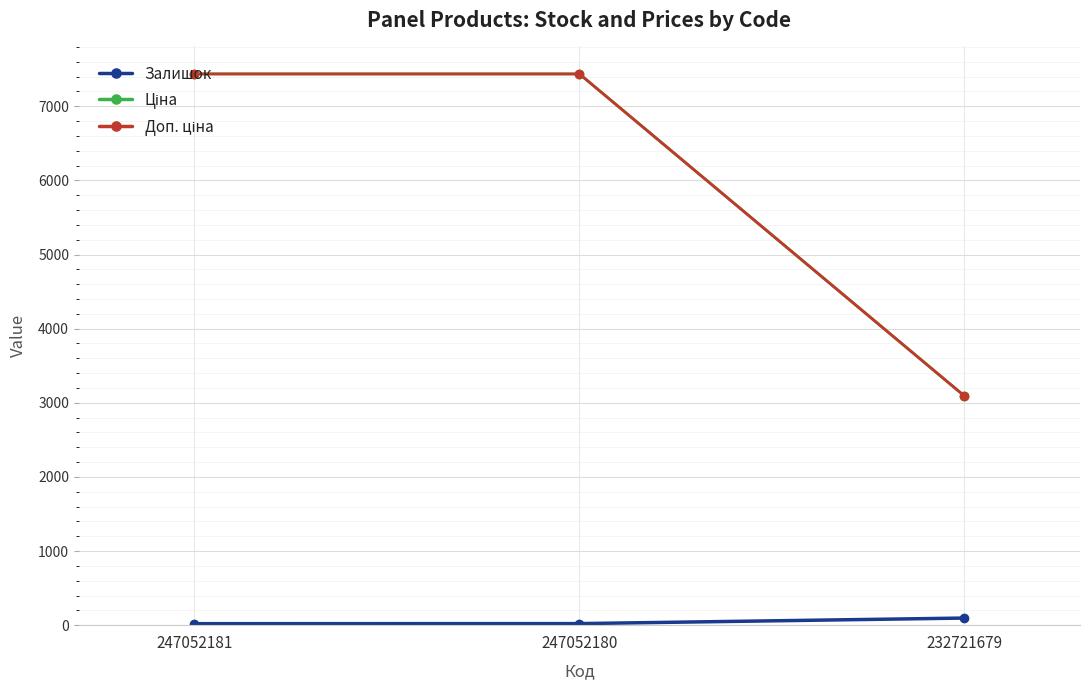

How many values in the Залишок series are below 21?

1